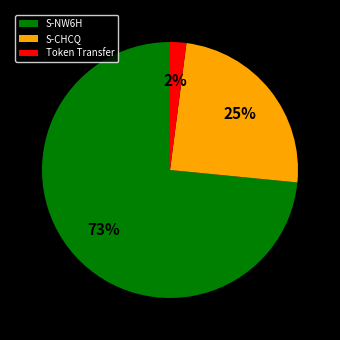

Which category accounts for the majority?

S-NW6H